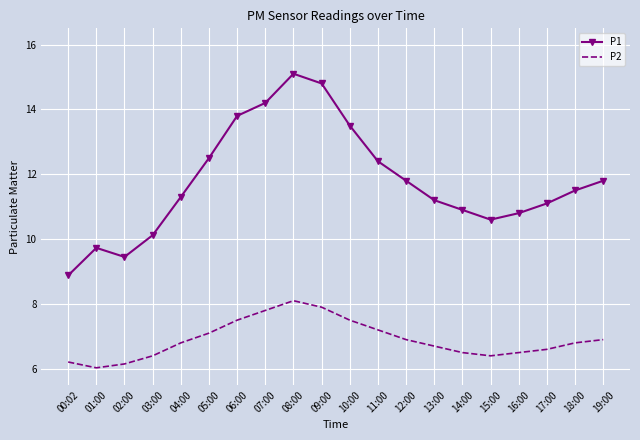

At which label does P2 reach its peak?

08:00